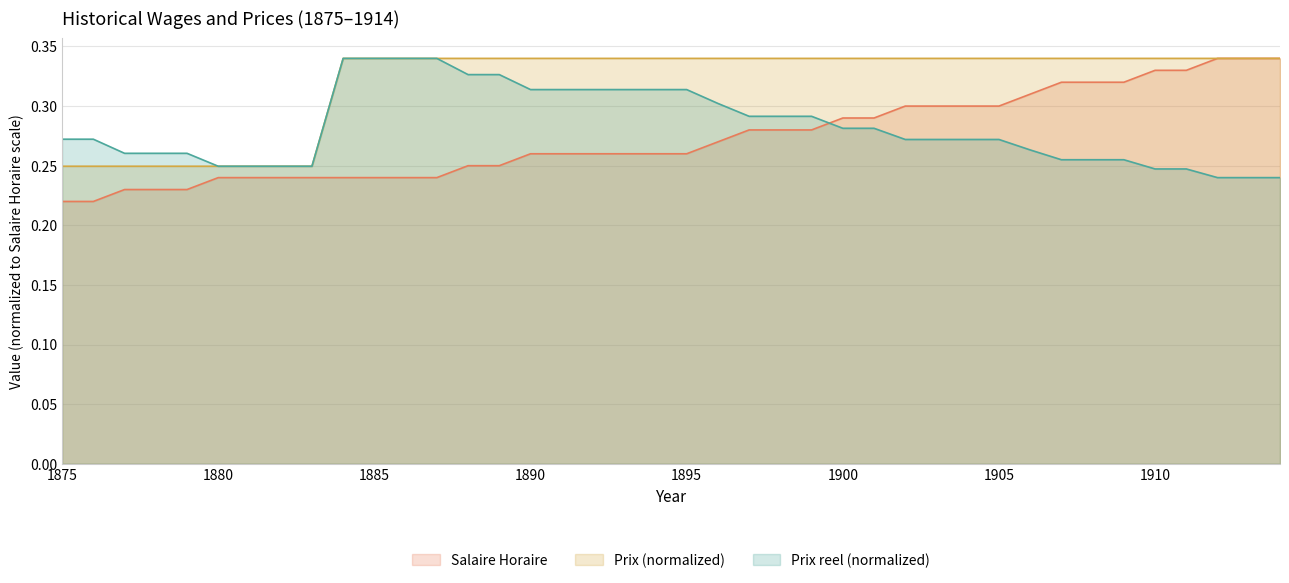

Reading right to left, list all the values displayed in this chart.

Salaire Horaire: 0.3	0.3	0.3	0.3	0.3	0.3	0.3	0.3	0.3	0.3	0.3	0.3	0.3	0.3	0.3	0.3	0.3	0.3	0.3	0.3	0.3	0.3	0.3	0.3	0.3	0.2	0.2	0.2	0.2	0.2	0.2	0.2	0.2	0.2	0.2	0.2	0.2	0.2	0.2	0.2
Prix: 0.3	0.3	0.3	0.3	0.3	0.3	0.3	0.3	0.3	0.3	0.3	0.3	0.3	0.3	0.3	0.3	0.3	0.3	0.3	0.3	0.3	0.3	0.3	0.3	0.3	0.3	0.3	0.3	0.3	0.3	0.3	0.2	0.2	0.2	0.2	0.2	0.2	0.2	0.2	0.2
Prix reel: 0.2	0.2	0.2	0.2	0.2	0.3	0.3	0.3	0.3	0.3	0.3	0.3	0.3	0.3	0.3	0.3	0.3	0.3	0.3	0.3	0.3	0.3	0.3	0.3	0.3	0.3	0.3	0.3	0.3	0.3	0.3	0.2	0.2	0.2	0.2	0.3	0.3	0.3	0.3	0.3